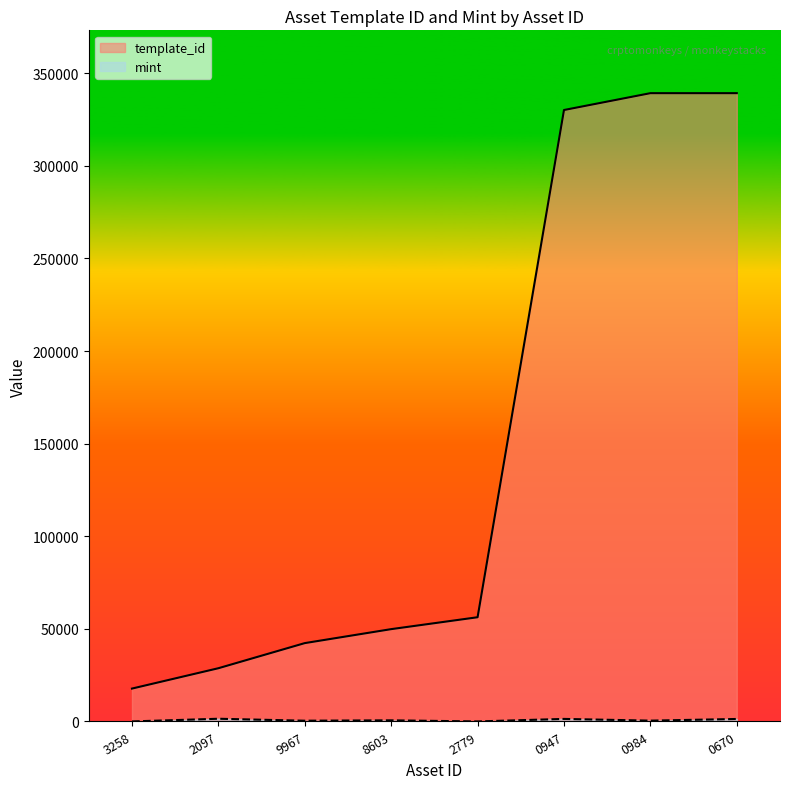

What is the difference between the second highest and second lowest values in the template_id series?

310484